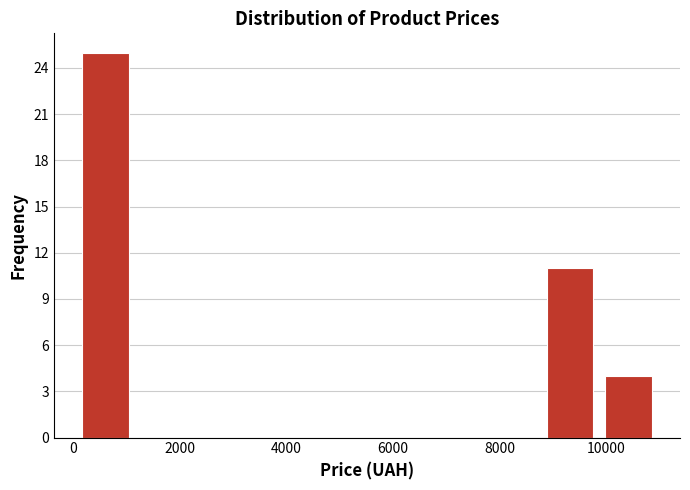

How tall is the bar that spans 9800 to 11000 on the x-axis? Neither the bar edges nor the heights are printed on the chart, so give them approximately, as read against the axes.

4